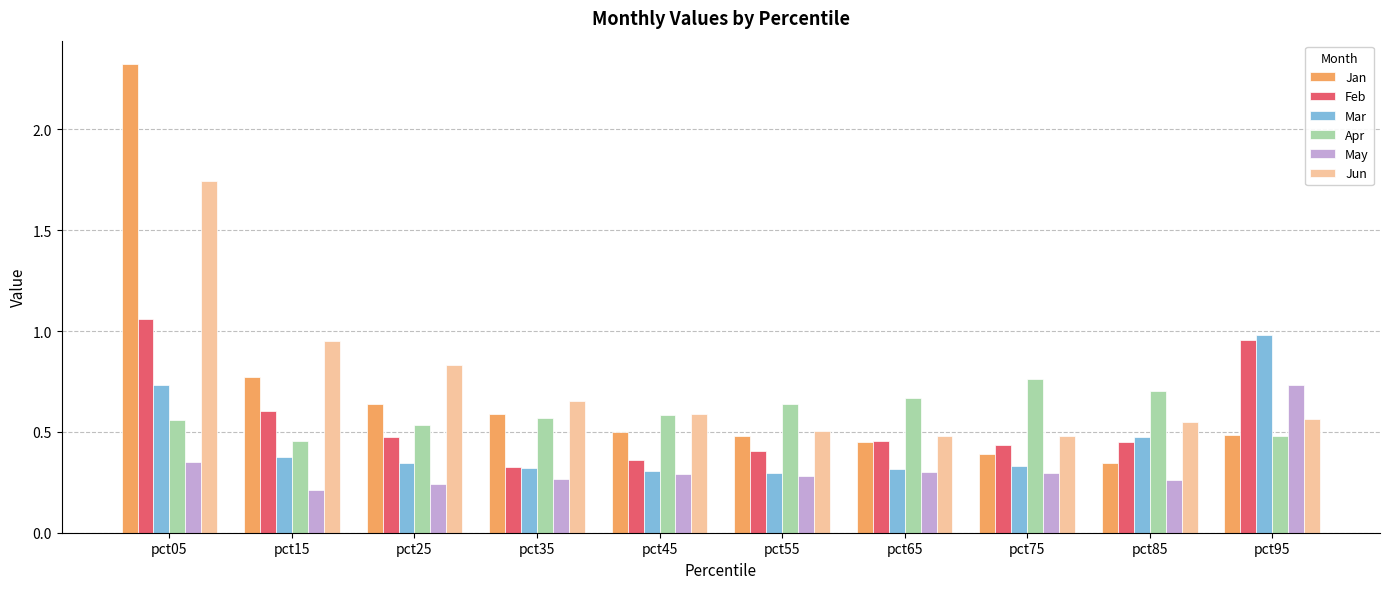

Does the chart contain stacked bars?

No